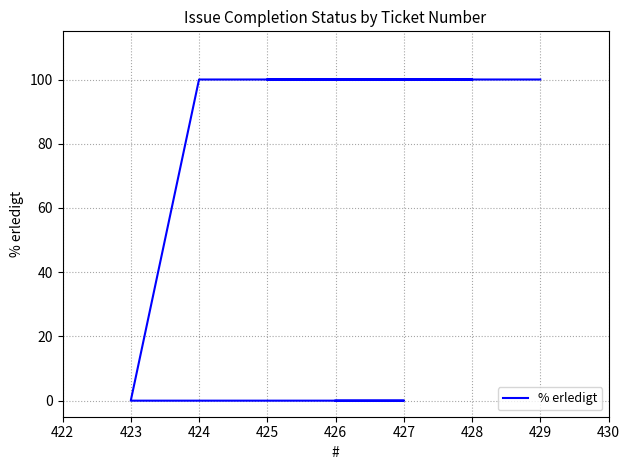

How many data points does each series have?

7